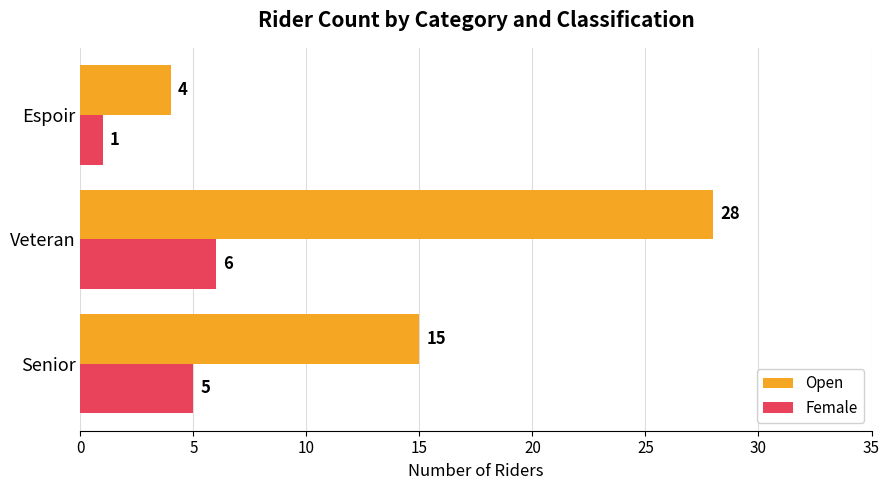

Rank the series at Veteran from lowest to highest value.

Female, Open